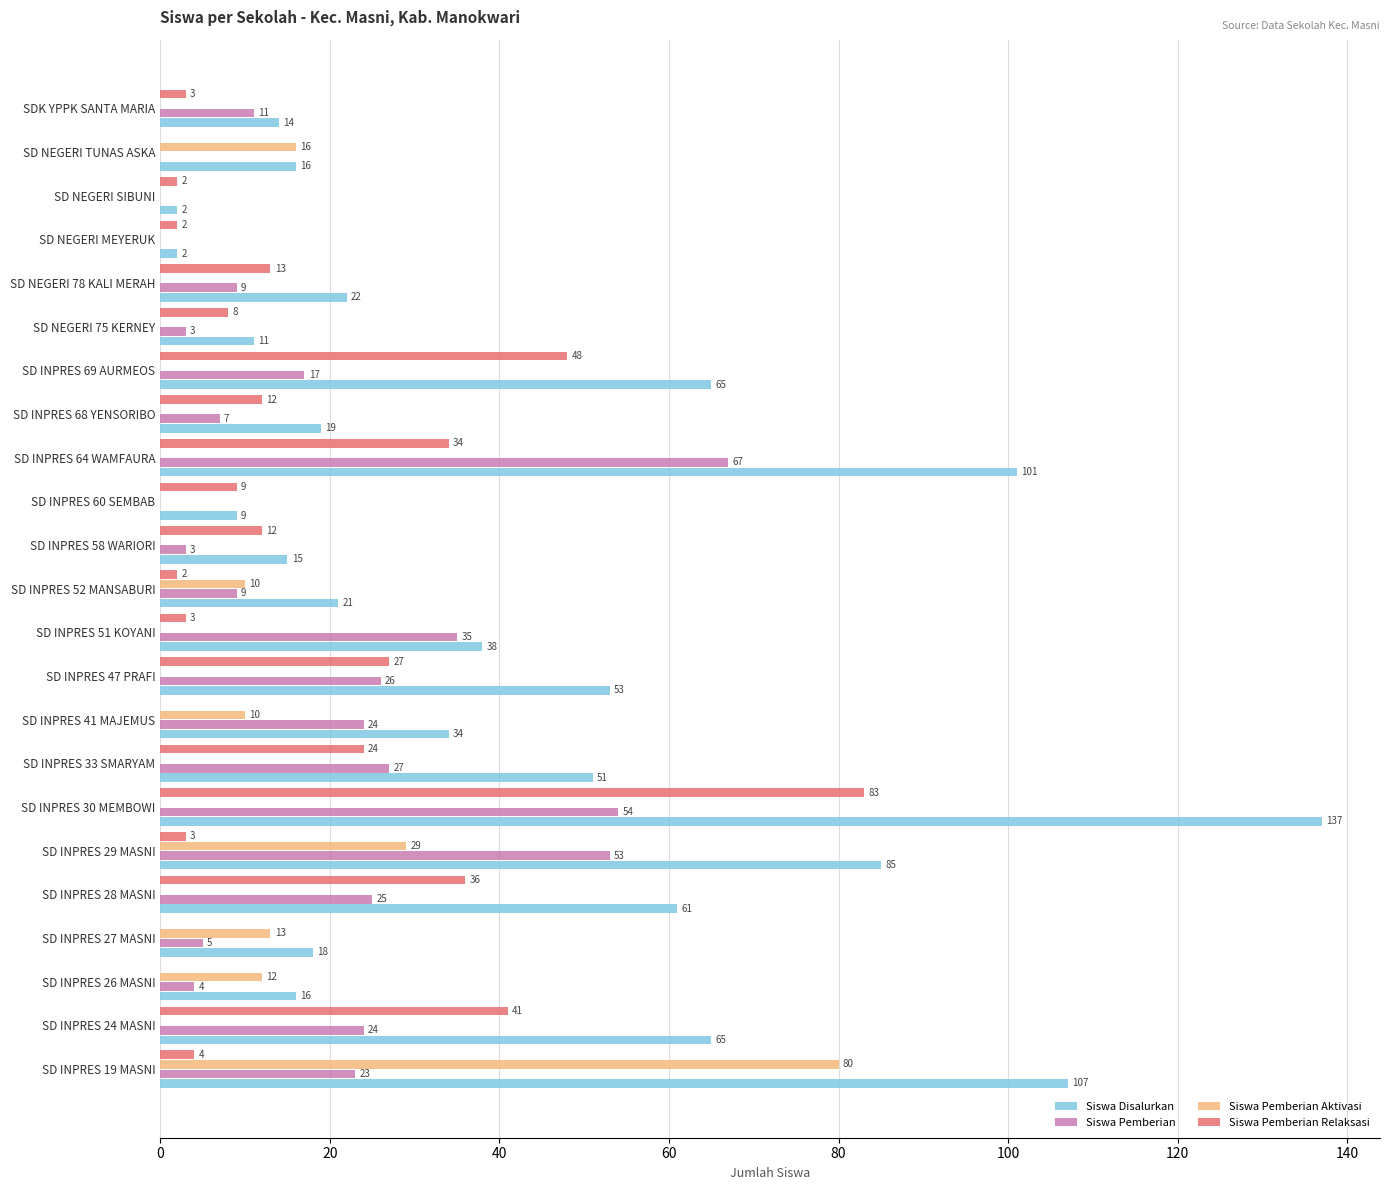

At which label is Siswa Pemberian Relaksasi closest to 41?

SD INPRES 24 MASNI